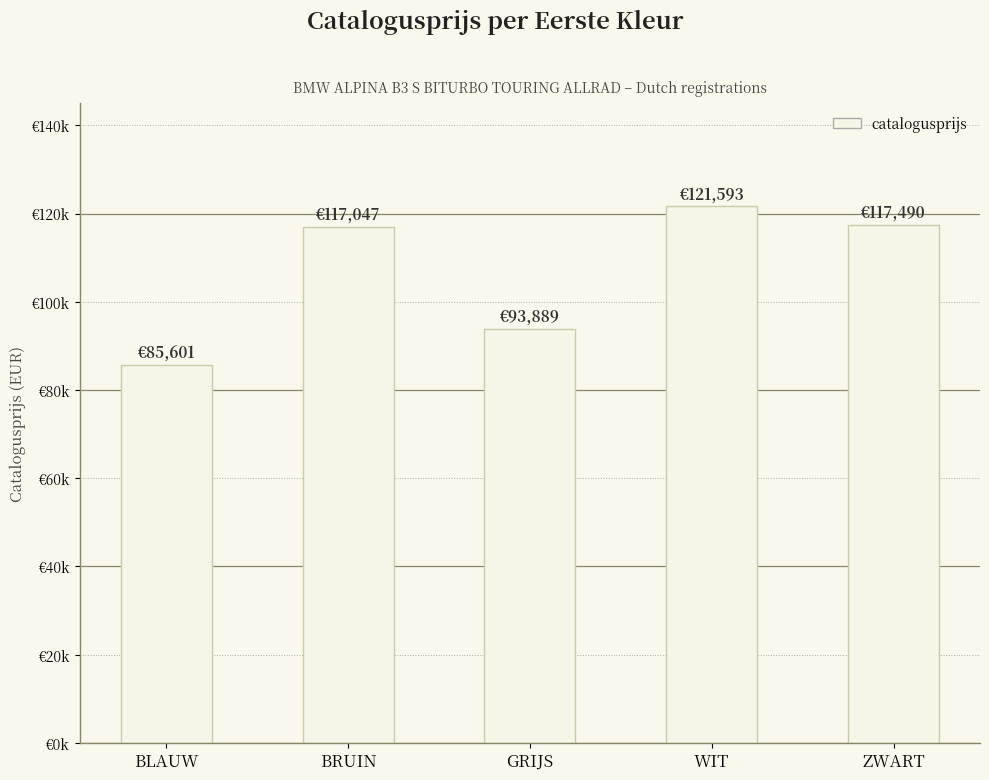

At which label is the value closest to 103597?

GRIJS